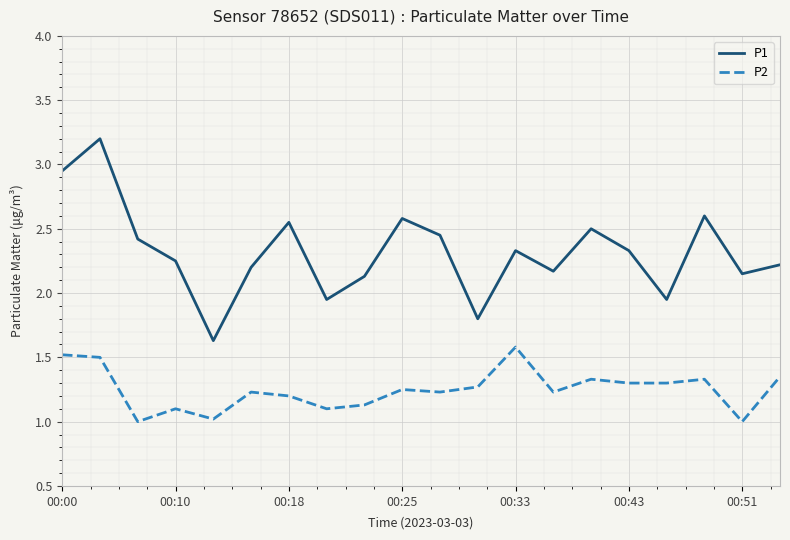

Rank the series by their maximum value, from lowest to highest.

P2, P1